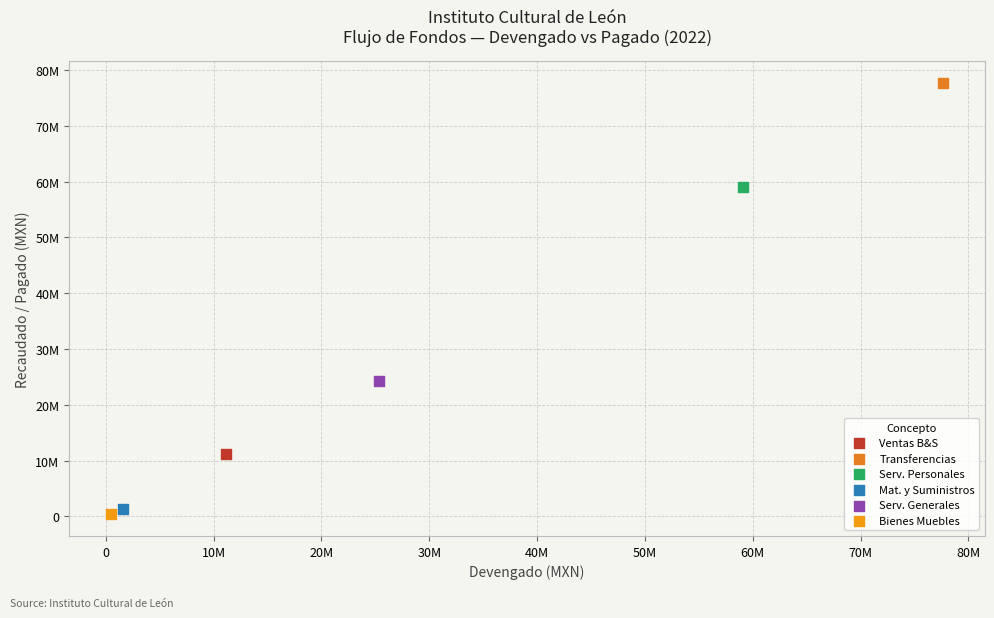

What are all the series names shown in the legend?

Ventas B&S, Transferencias, Serv. Personales, Mat. y Suministros, Serv. Generales, Bienes Muebles